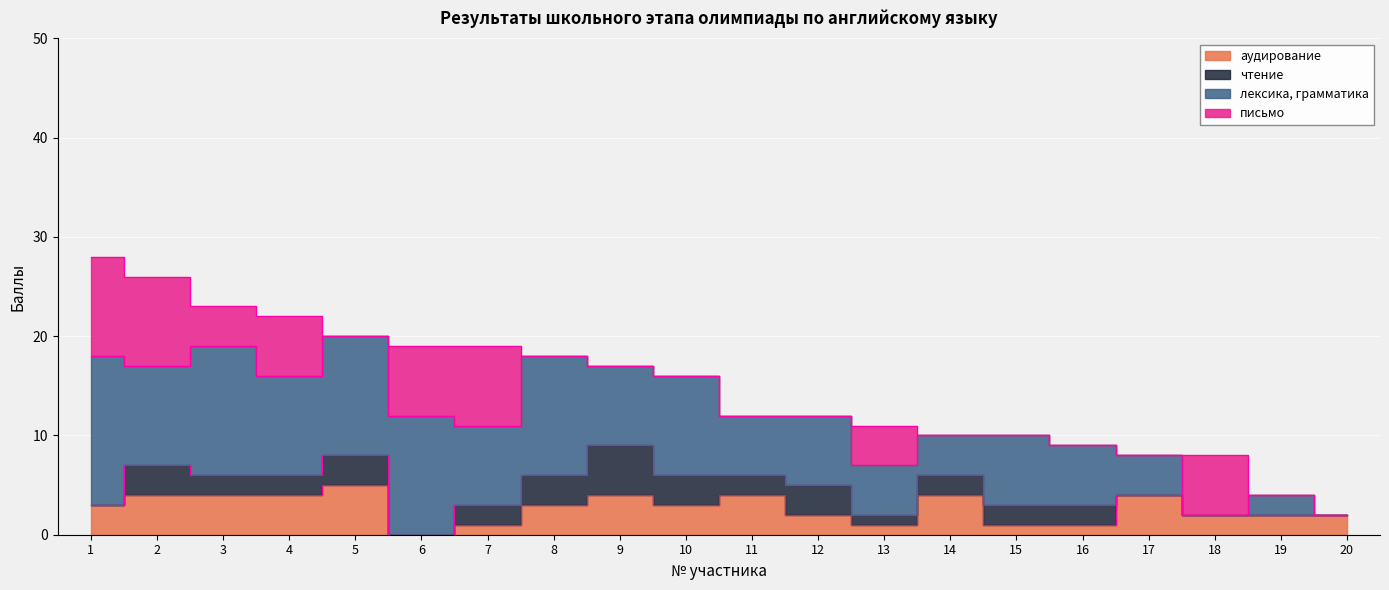

True or false: лексика, грамматика and чтение cross at least once.

False